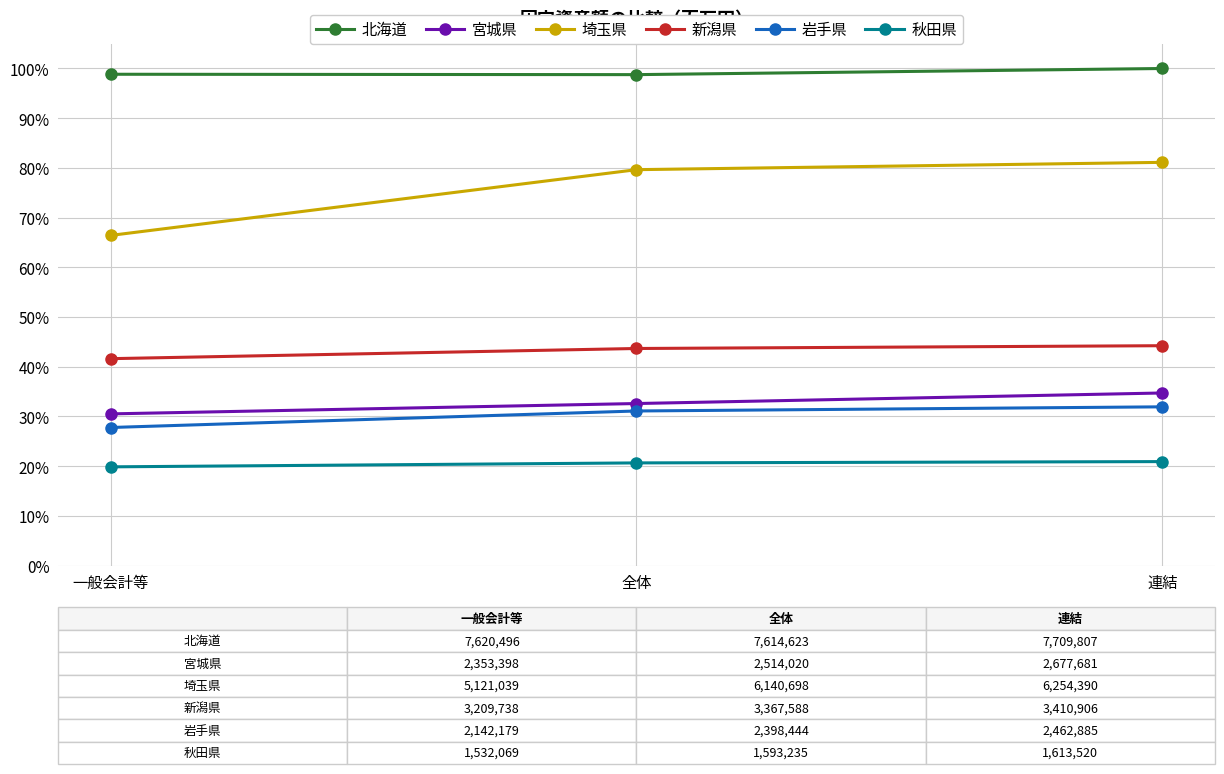

What are all the series names shown in the legend?

北海道, 宮城県, 埼玉県, 新潟県, 岩手県, 秋田県